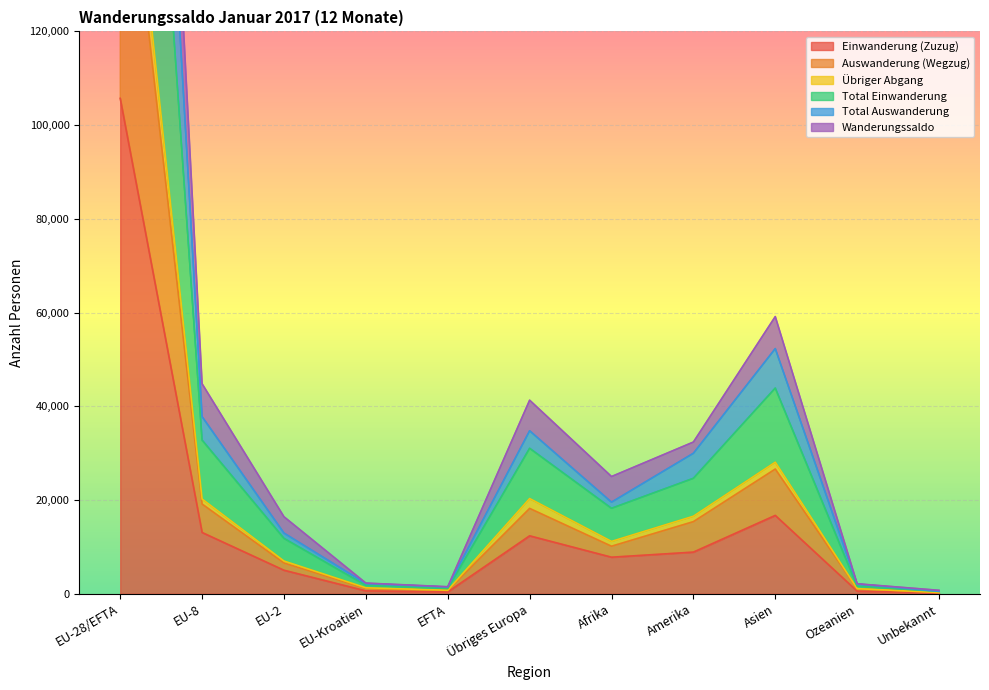

What is the difference between the highest and lowest values at EU-Kroatien?

1665